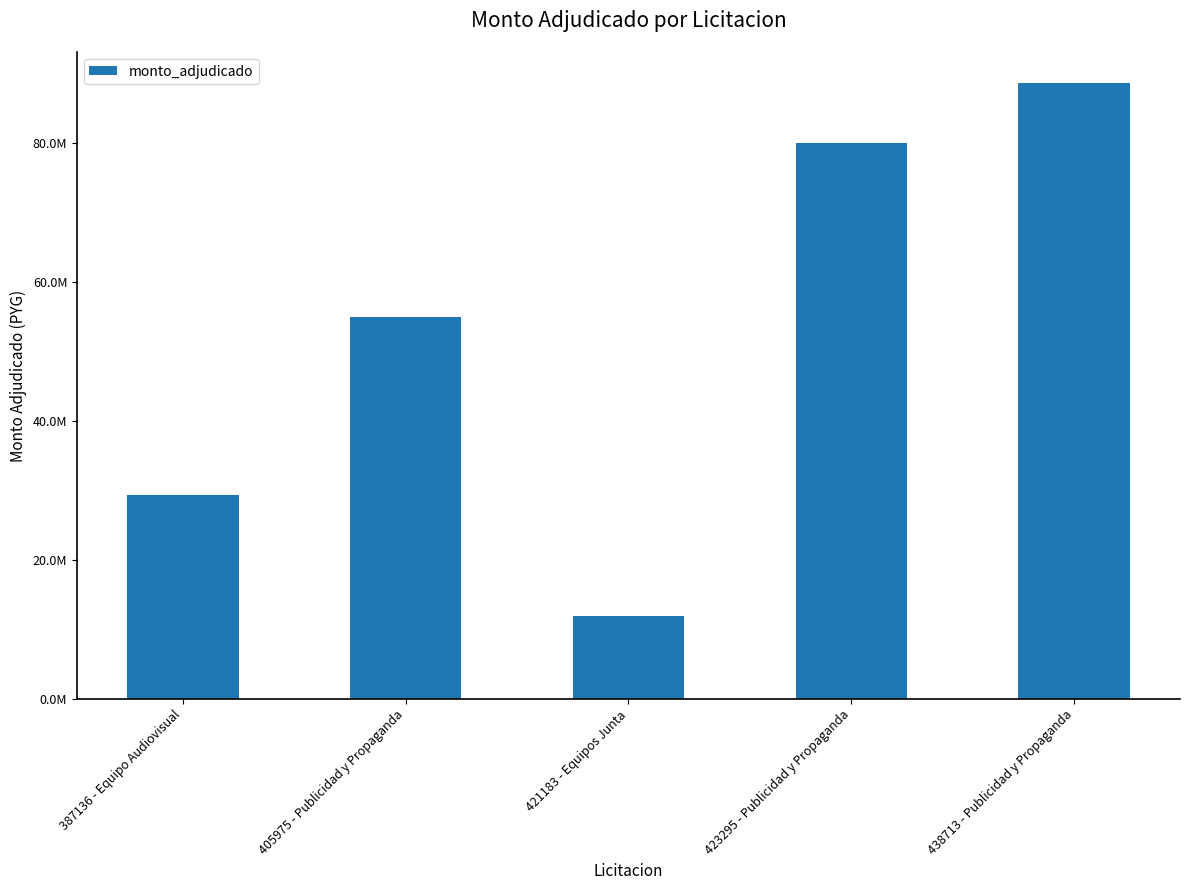

Reading right to left, transcribe all the data shown in this chart.

438713 - Publicidad y Propaganda=88700000	423295 - Publicidad y Propaganda=80048000	421183 - Equipos Junta=11976956	405975 - Publicidad y Propaganda=55000000	387136 - Equipo Audiovisual=29311800